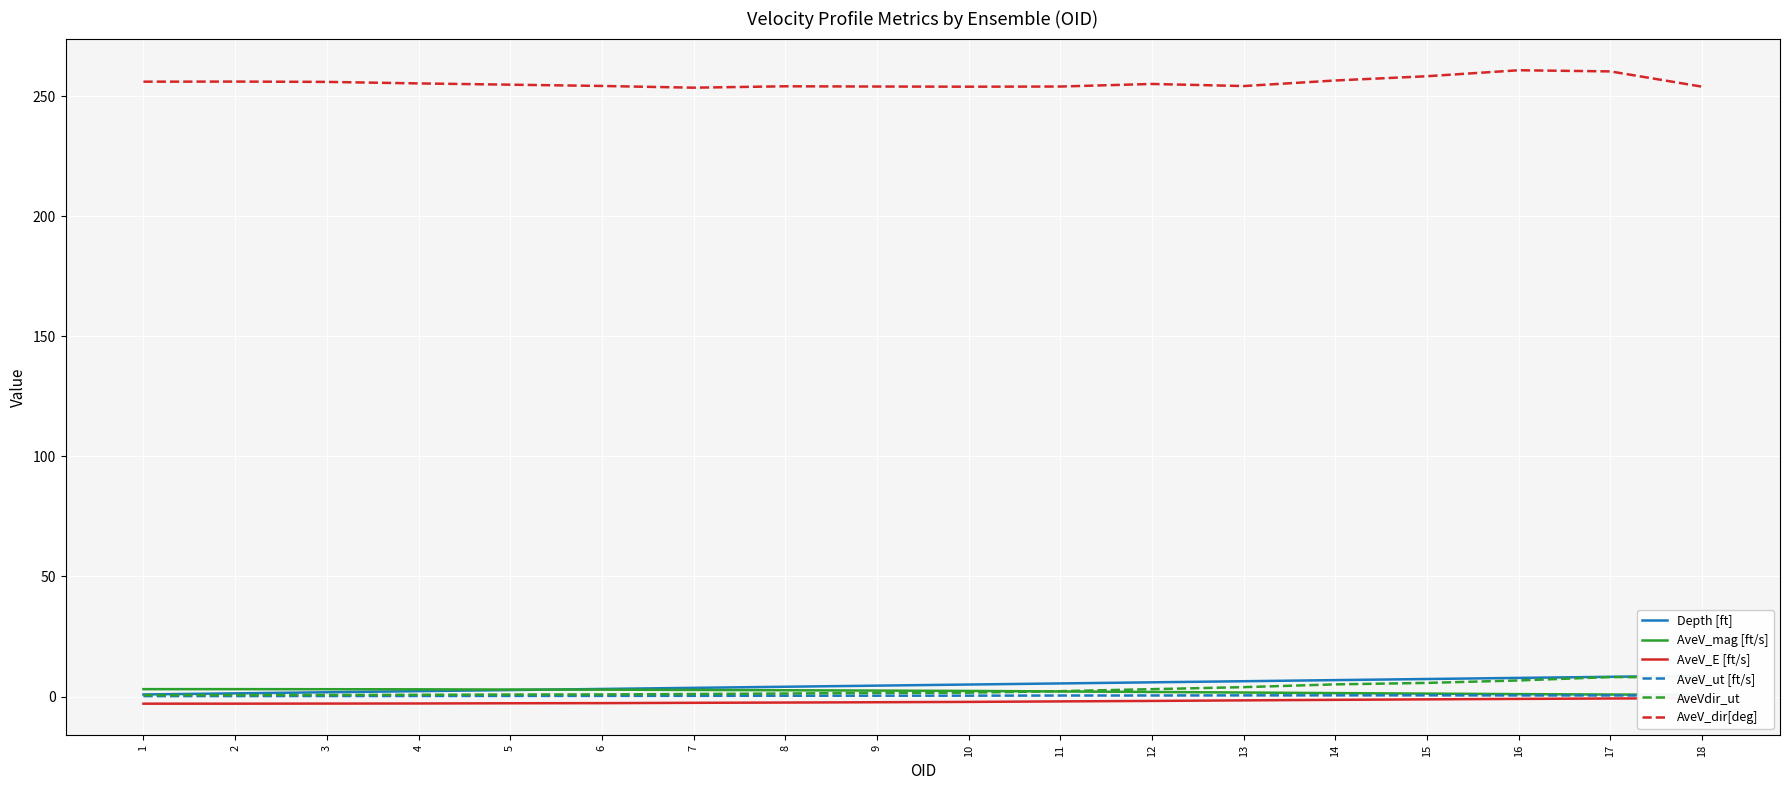

Rank the categories by Depth [ft] value from lowest to highest.

1, 2, 3, 4, 5, 6, 7, 8, 9, 10, 11, 12, 13, 14, 15, 16, 17, 18